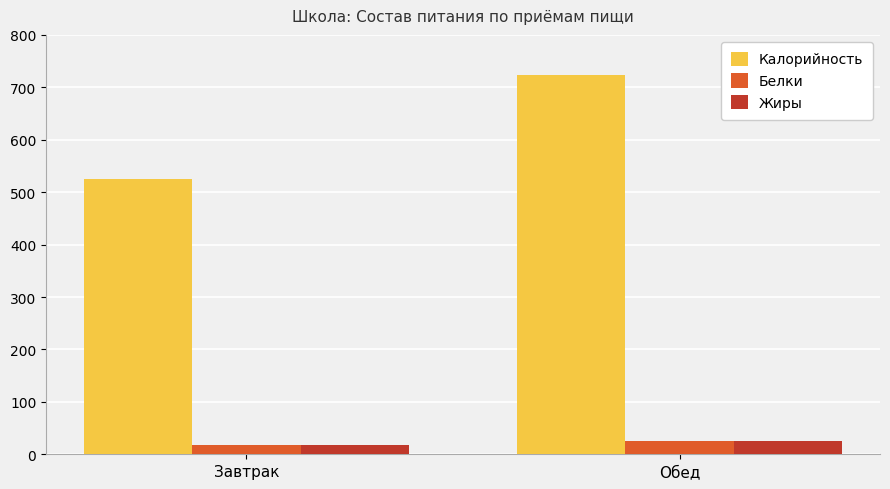

What position from the left is Обед?

2